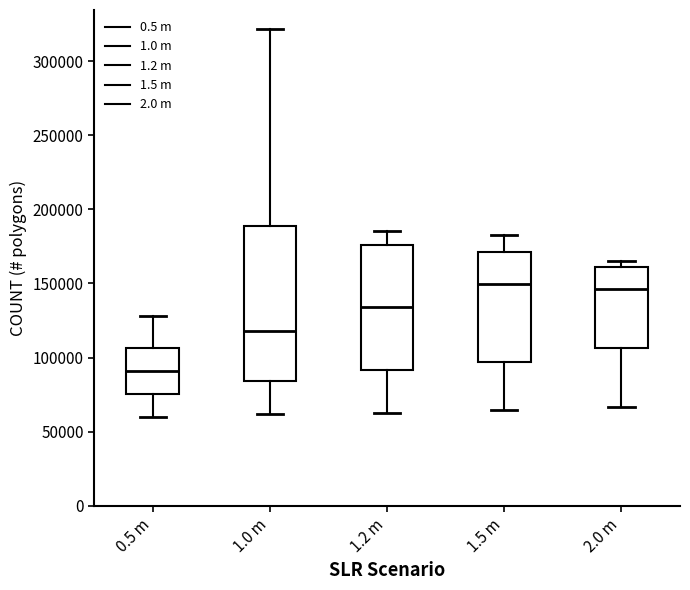

Which box is the tallest, from its lower edge to its upper edge?

1.0 m